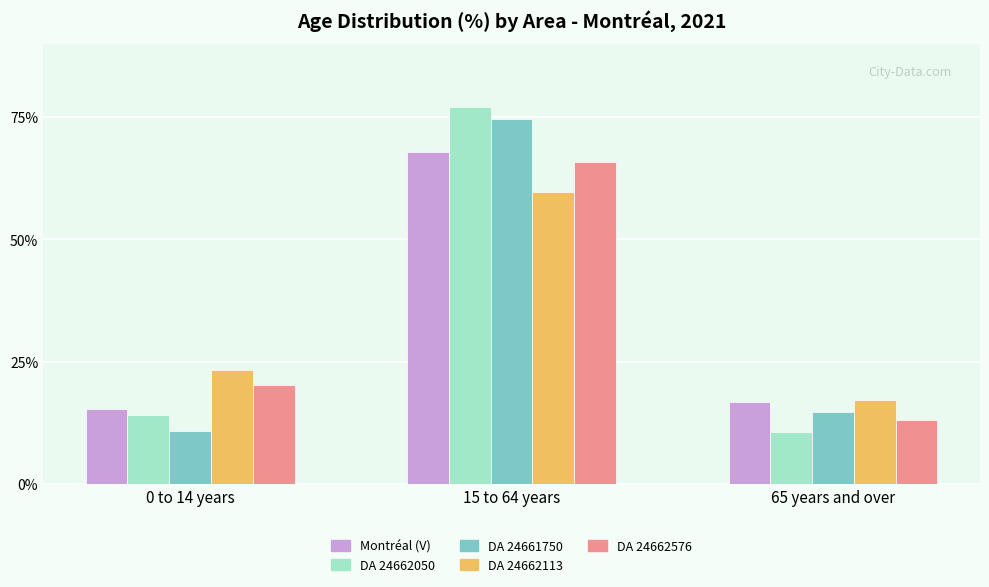

The DA 24661750 series shows 14.7 at 65 years and over. True or false?

True